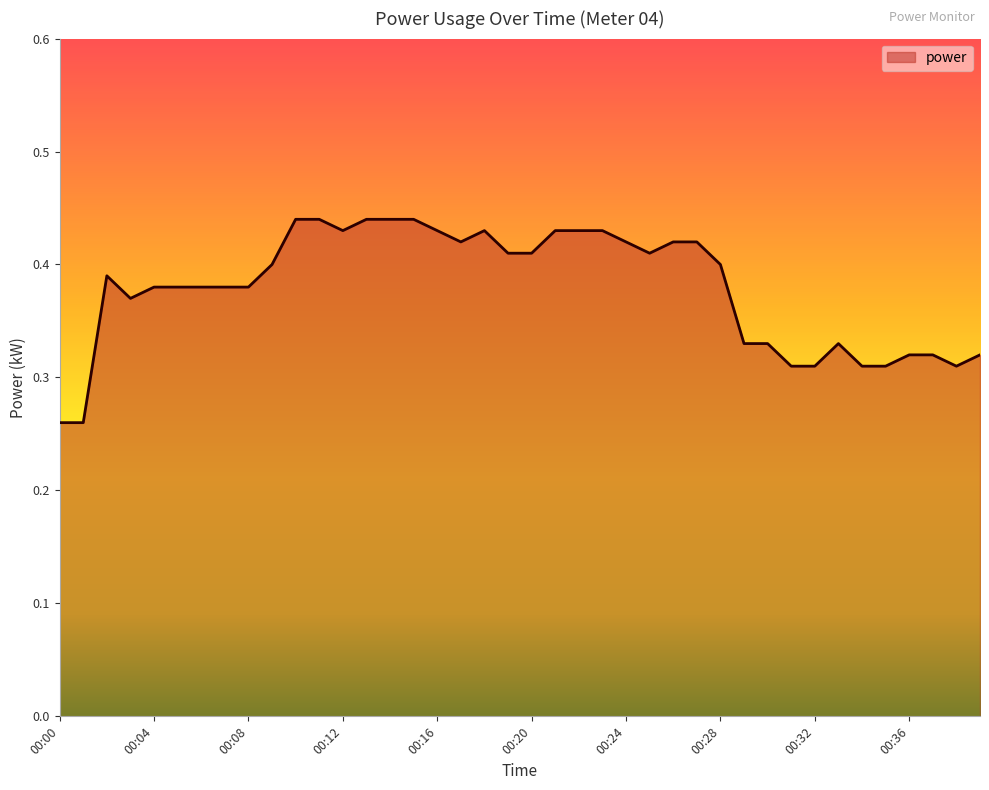

How many lines are shown in the chart?

1